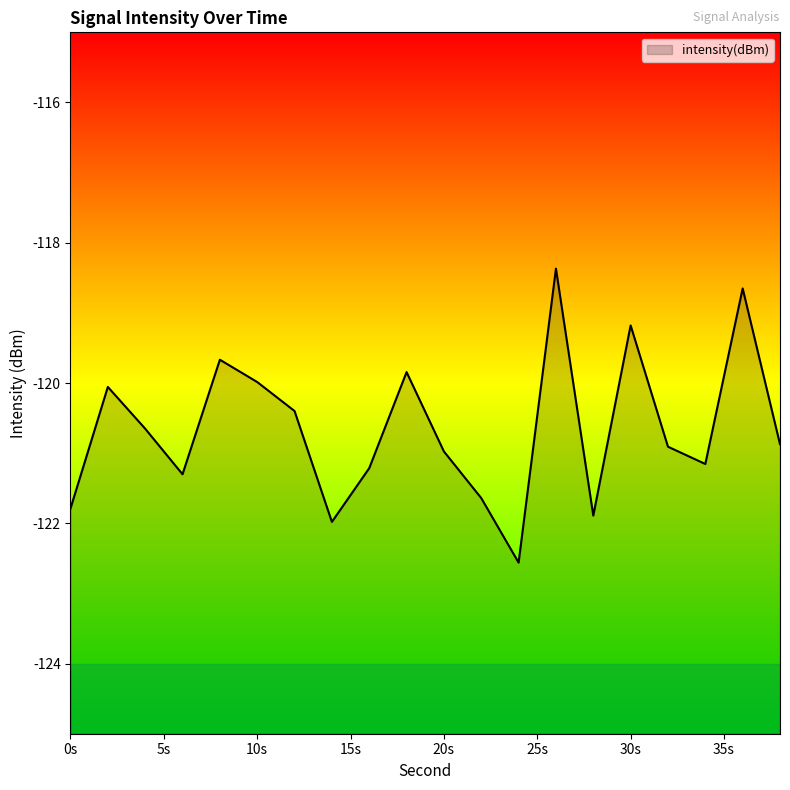

At which category does the chart reach its minimum across all series?

24